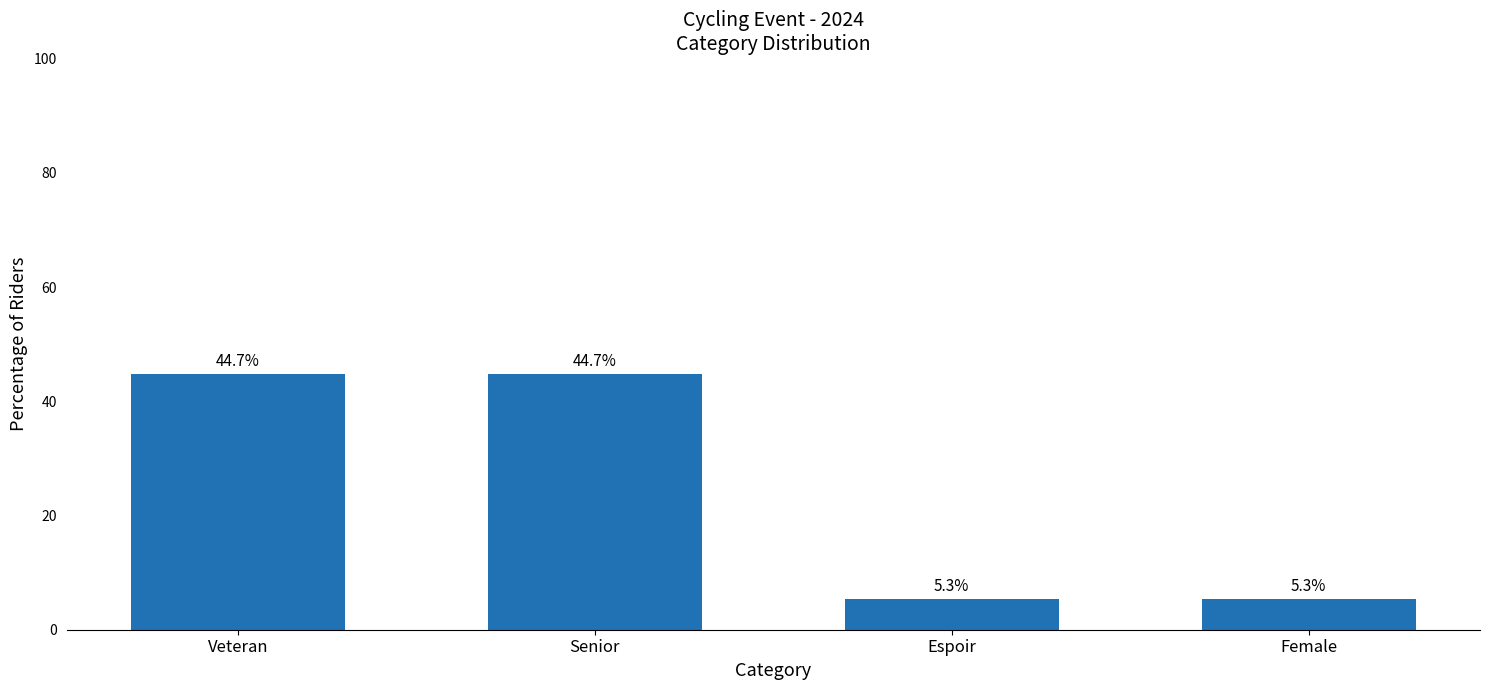

What is the average value?

25.0